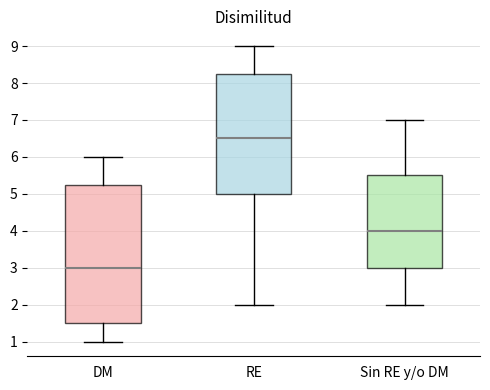

Which box's median line is the highest?

RE